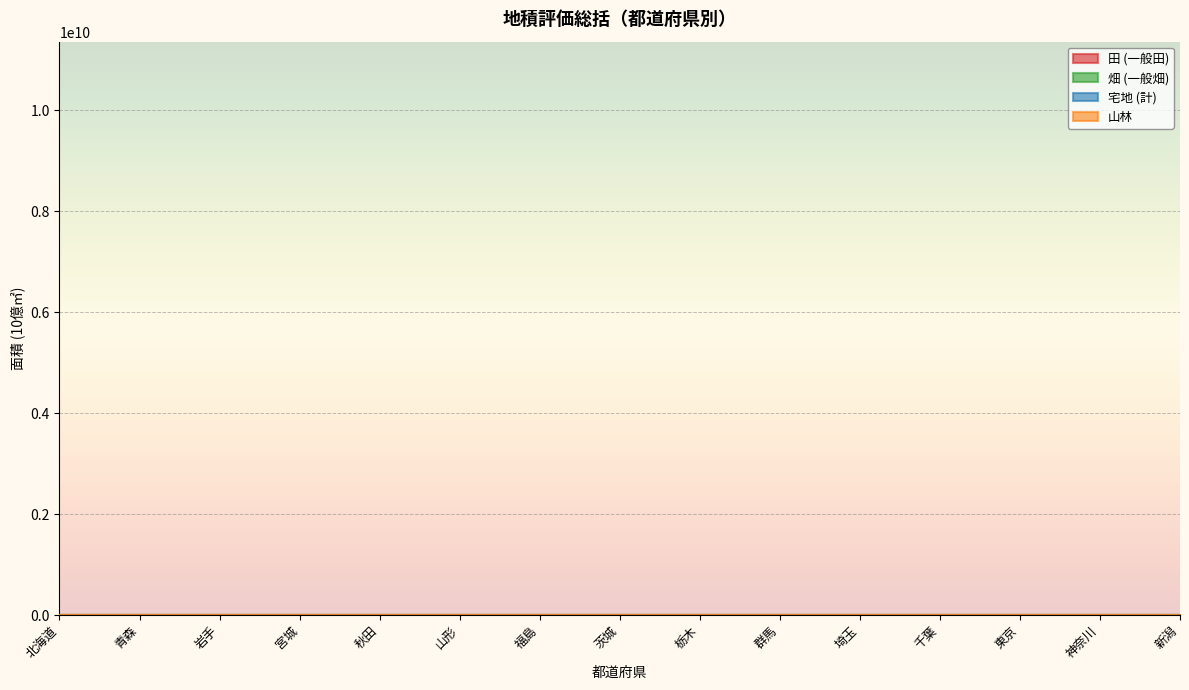

What is the approximate value of 田 (一般田) at 栃木?

0.9